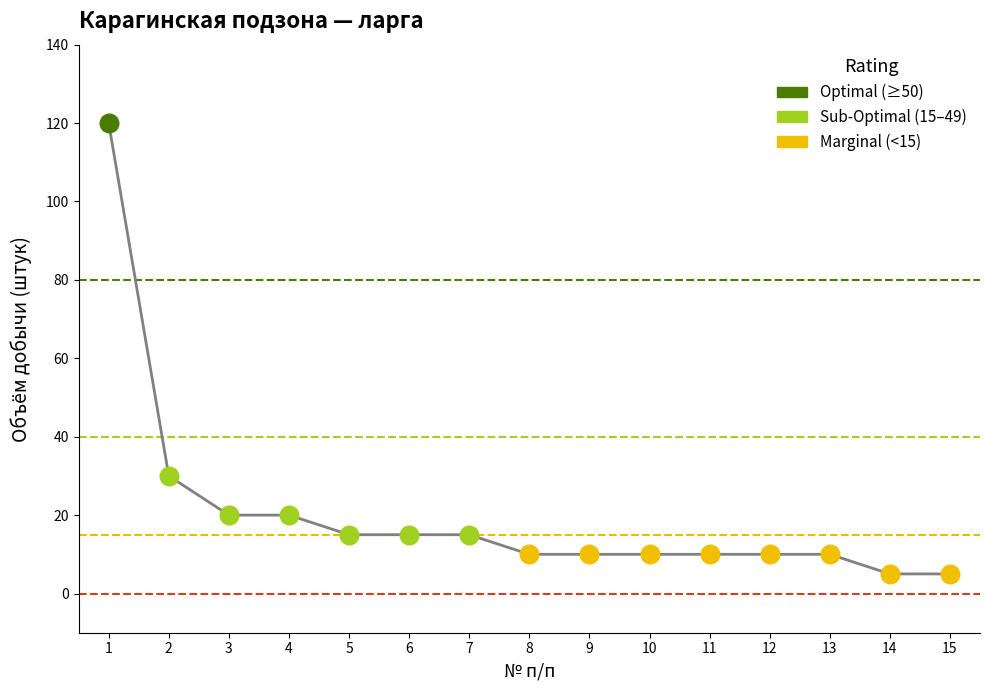

What is the change in value from 9 to 14?

-5